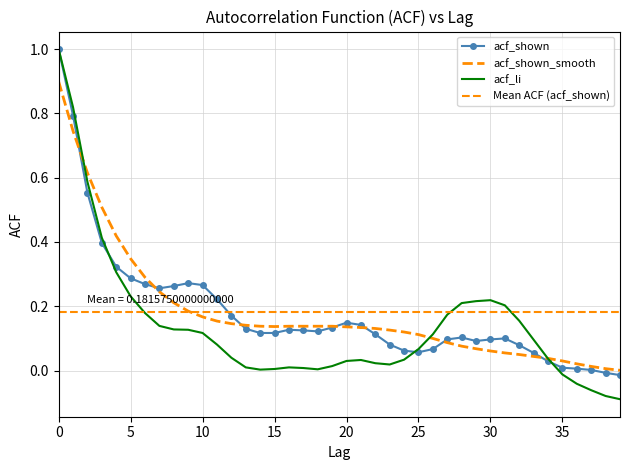

How many negative values does the acf_shown series have?

2